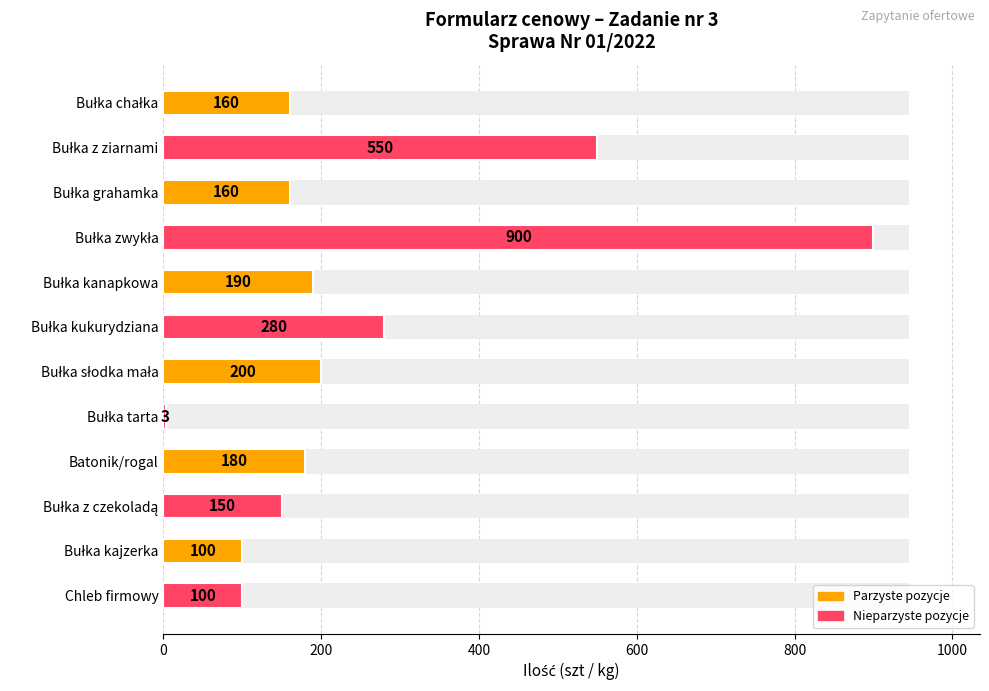

Reading left to right, extract all data points from this chart.

160	550	160	900	190	280	200	3	180	150	100	100